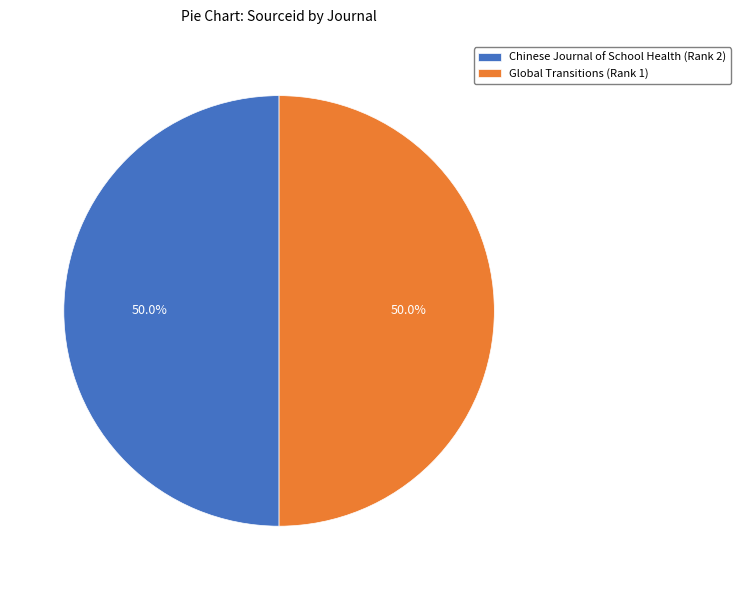

What is the ratio of the value at Global Transitions (Rank 1) to the value at Chinese Journal of School Health (Rank 2)?

1.0